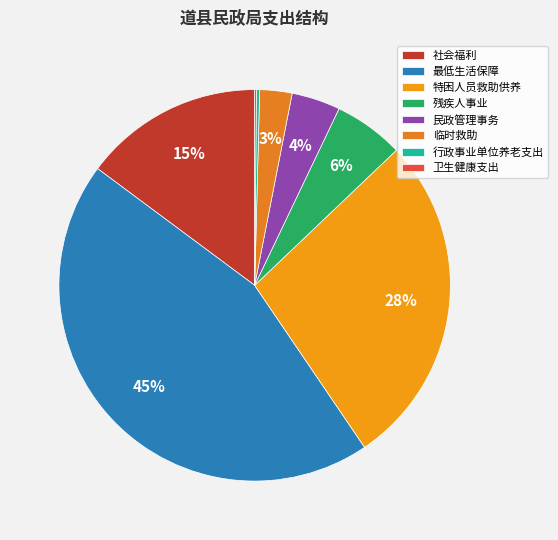

Rank the categories by value from lowest to highest.

卫生健康支出, 行政事业单位养老支出, 临时救助, 民政管理事务, 残疾人事业, 社会福利, 特困人员救助供养, 最低生活保障